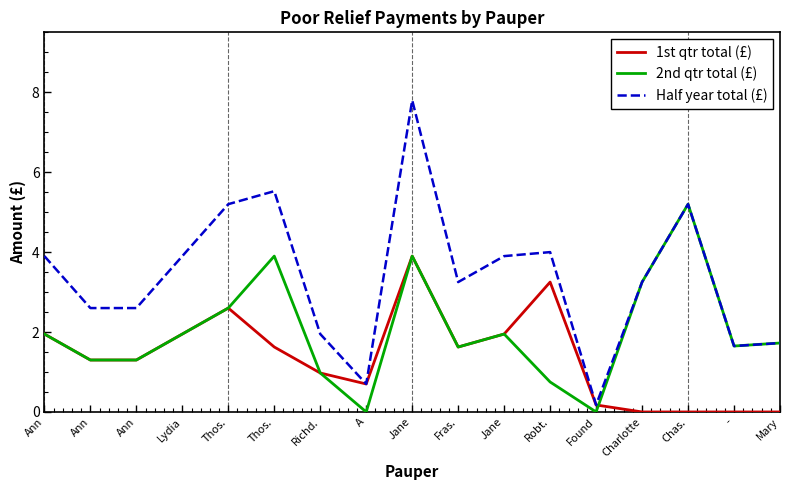

What is the label of the 9th point from the left?

Jane